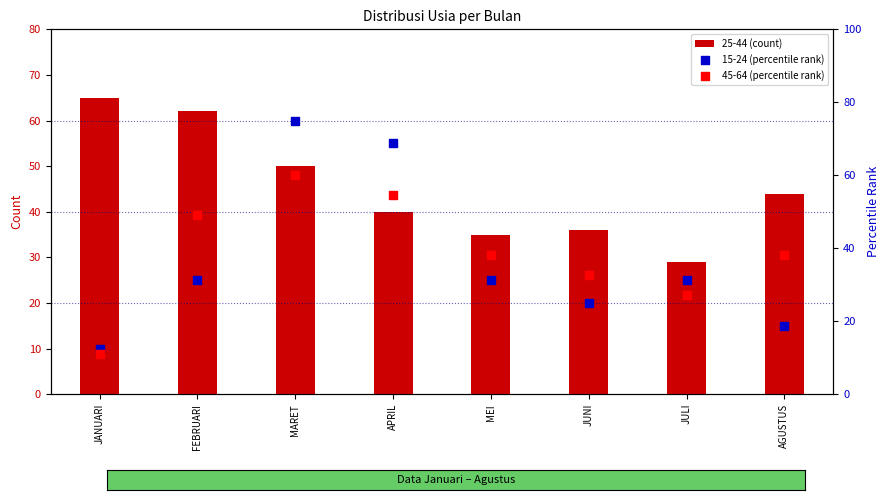

At how many categories does at least one series exceed 60?

4